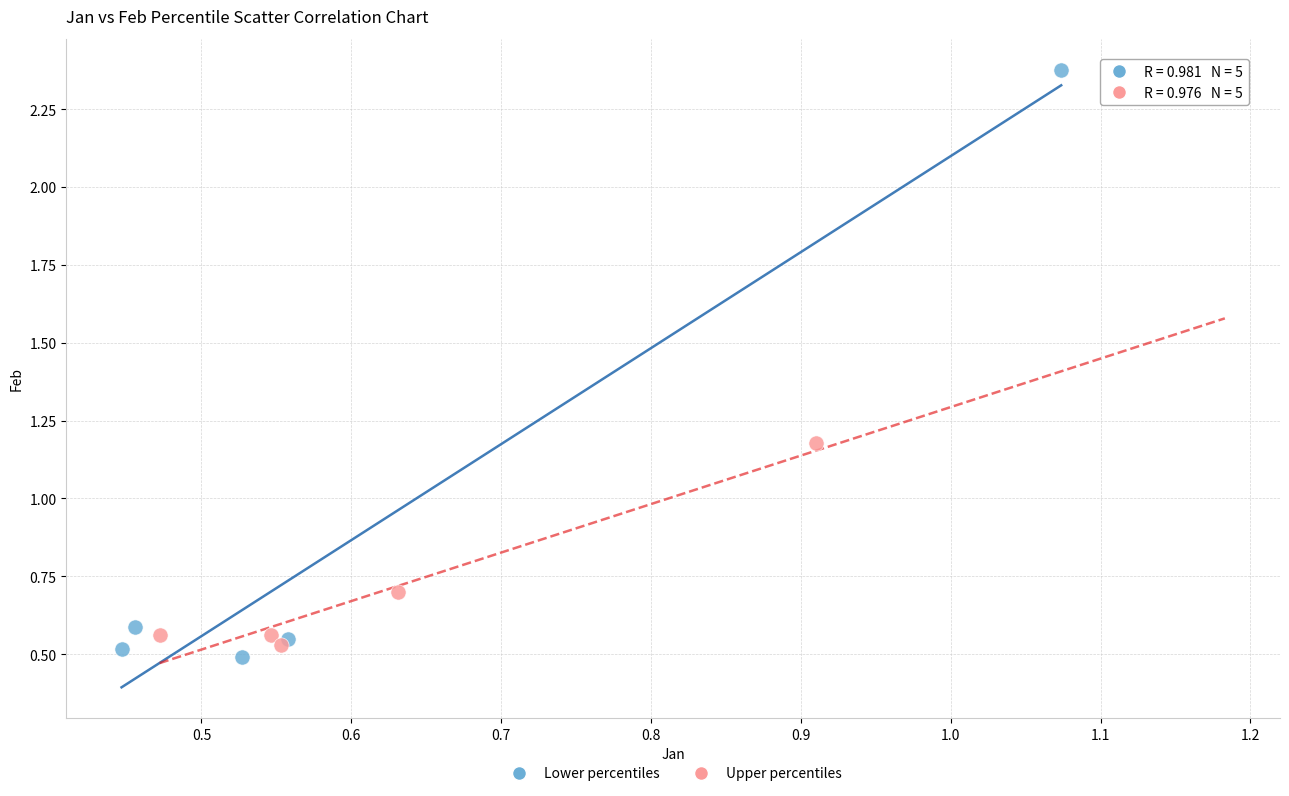

Which series has the largest Y range (max minus min)?

Lower percentiles